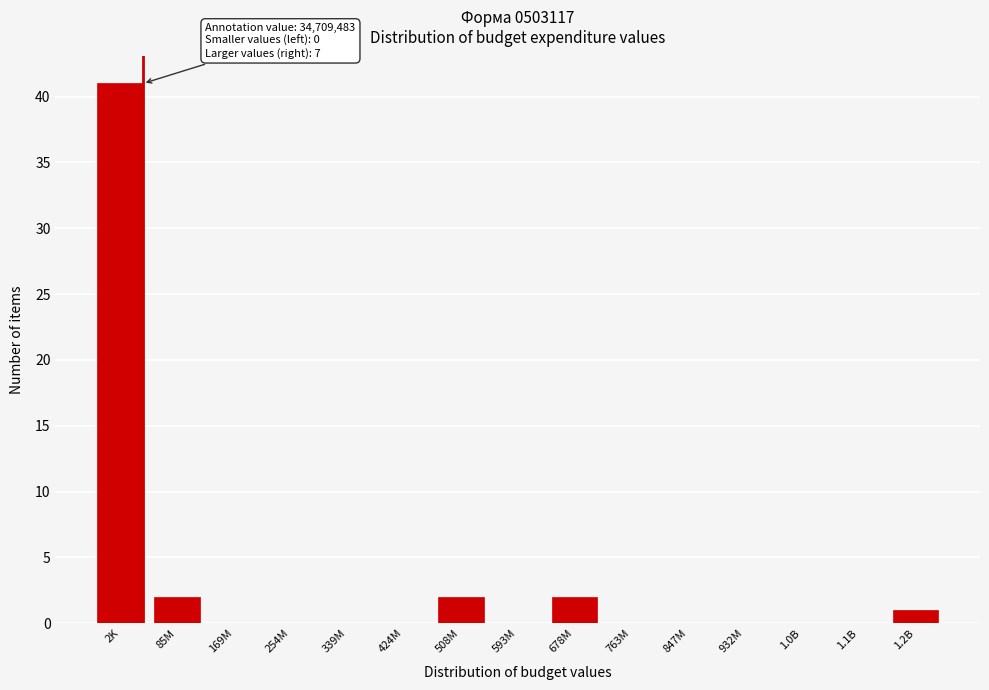

Reading left to right, extract all data points from this chart.

2K=41	85M=2	169M=0	254M=0	339M=0	424M=0	508M=2	593M=0	678M=2	763M=0	847M=0	932M=0	1.0B=0	1.1B=0	1.2B=1